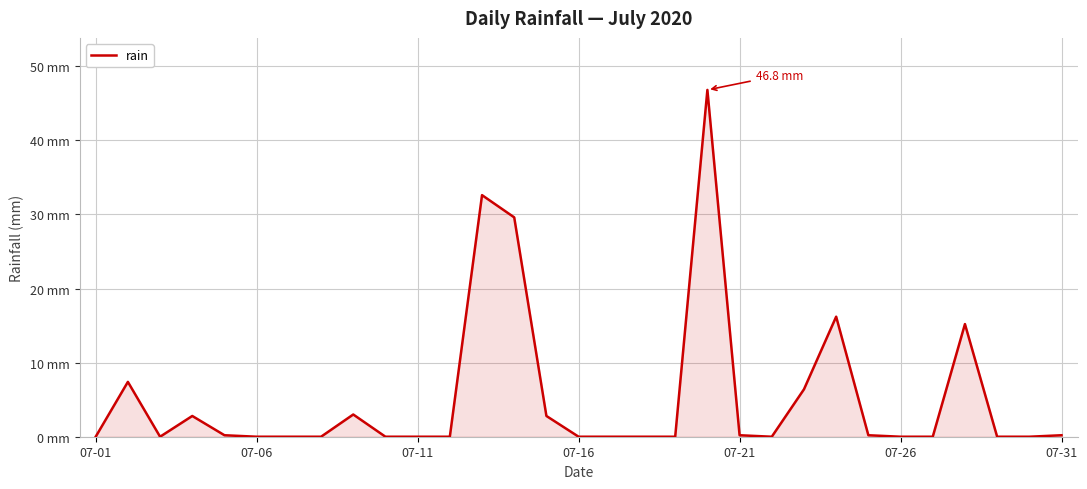

Is this an area chart (filled region under the line)?

Yes